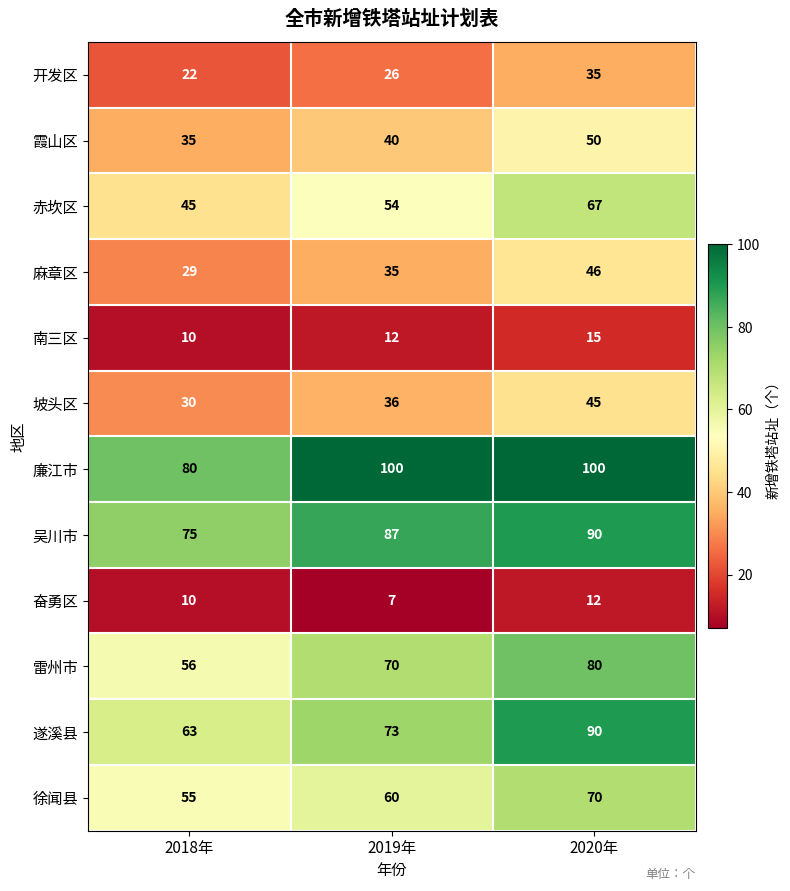

What is the smallest value displayed?

7